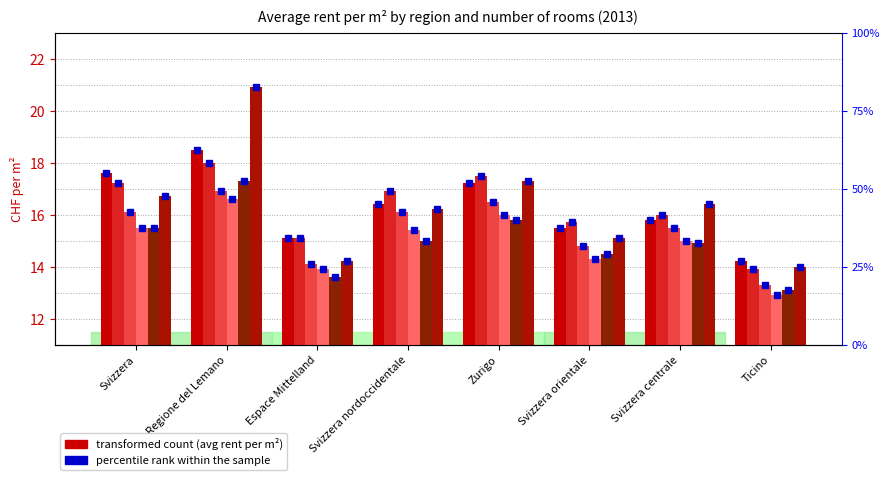

The value of 6+ rooms at Regione del Lemano is 8.9. True or false?

False